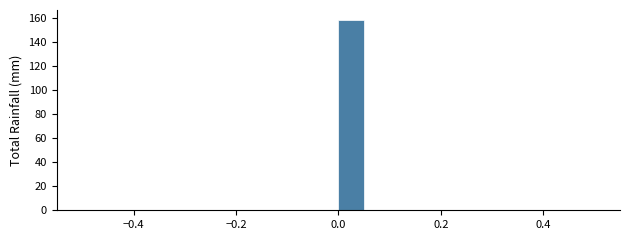

Around what value on the x-axis is the tallest bar? Give the approximate position of its centre, as read against the axis.

0.02